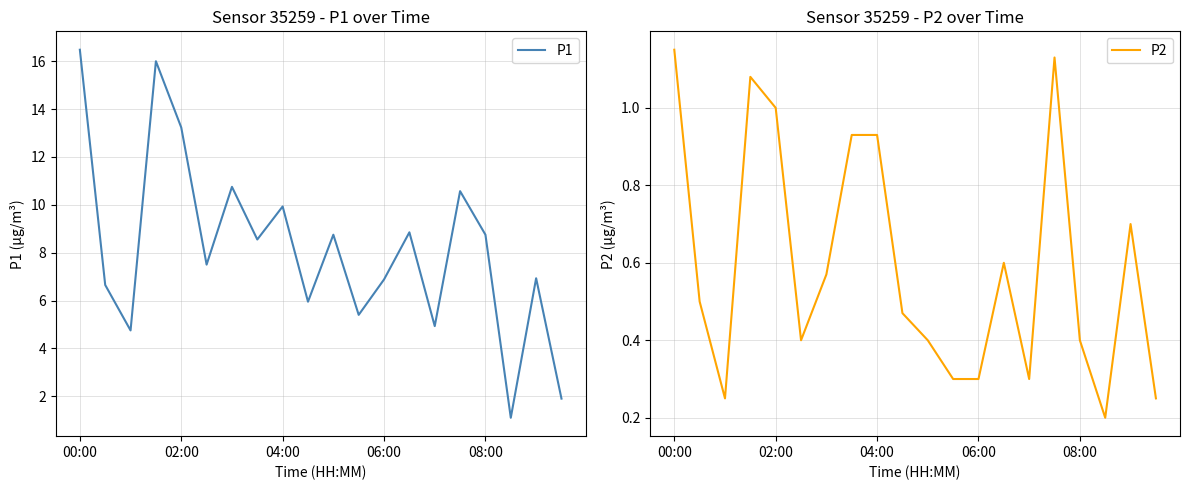

True or false: P1 has a value of 1.9 at 17.

False